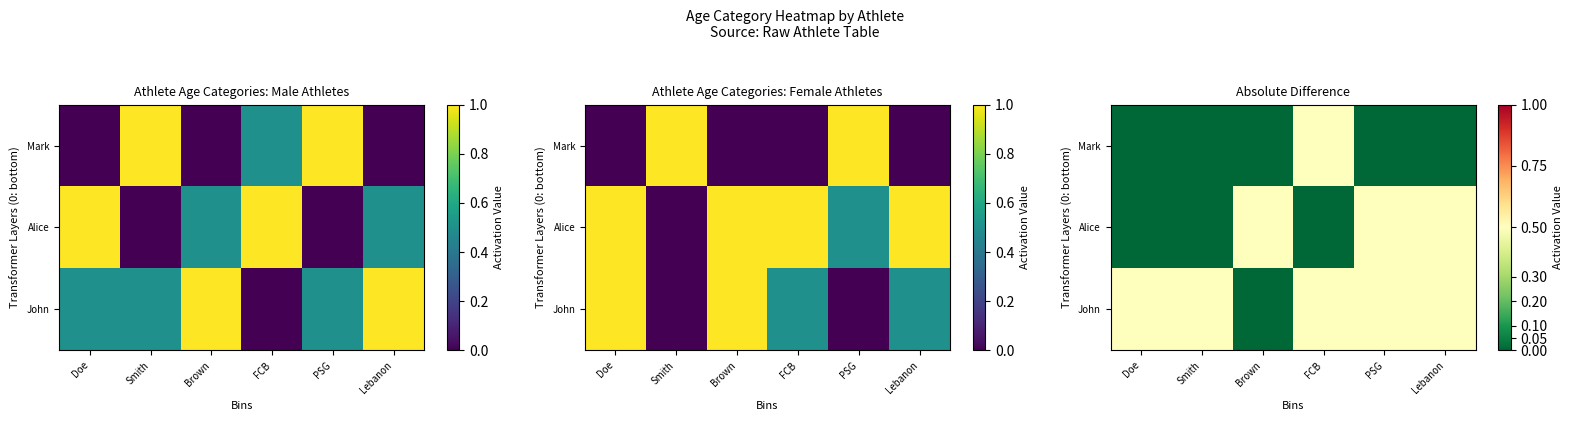

Count the number of categories in the chart.

6